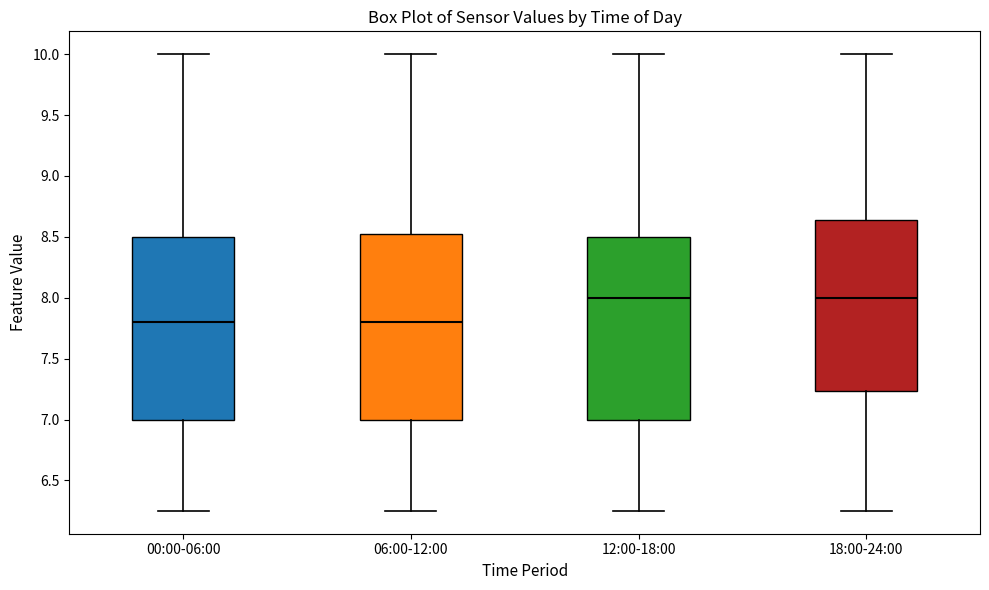

Reading left to right, transcribe this box plot: for each box, give where its median line is, the range the box spans, and where its two whiskers end, as read against the y-axis. The values are not printed on the chart, so give them approximately, as read against the axis.

00:00-06:00: median 7.80, box 7.00 to 8.50, whiskers 6.25 to 10.00
06:00-12:00: median 7.80, box 7.00 to 8.55, whiskers 6.25 to 10.00
12:00-18:00: median 8.00, box 7.00 to 8.50, whiskers 6.25 to 10.00
18:00-24:00: median 8.00, box 7.25 to 8.65, whiskers 6.25 to 10.00